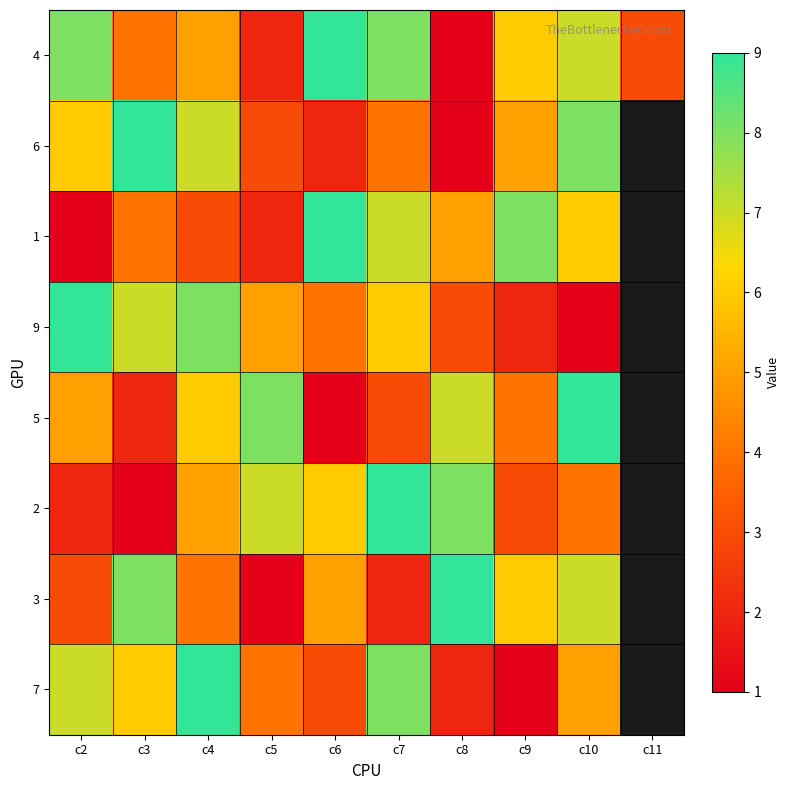

At which category does the chart reach its minimum across all series?

c8